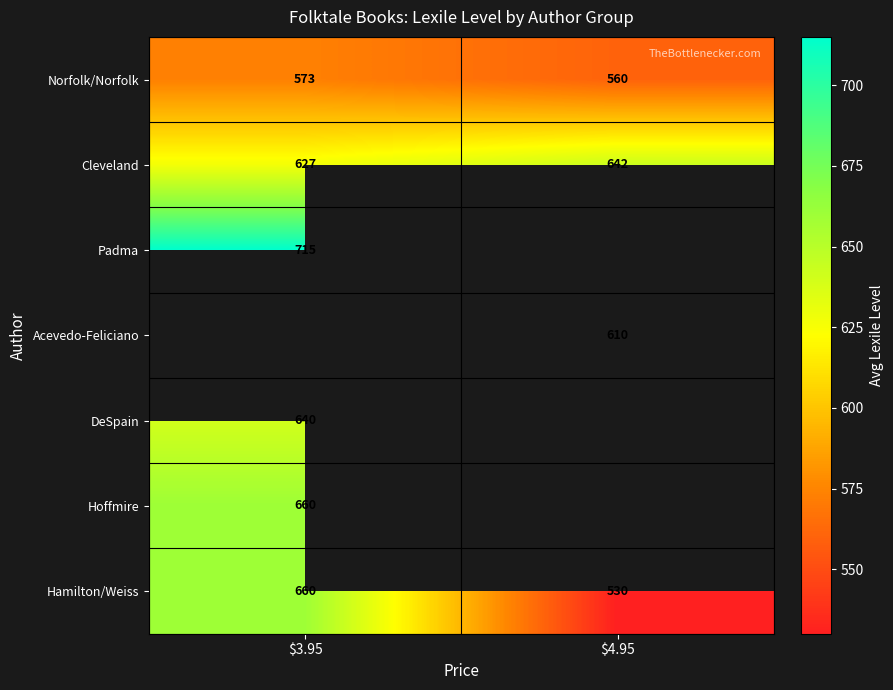

At which label is Hamilton/Weiss closest to 595?

$3.95